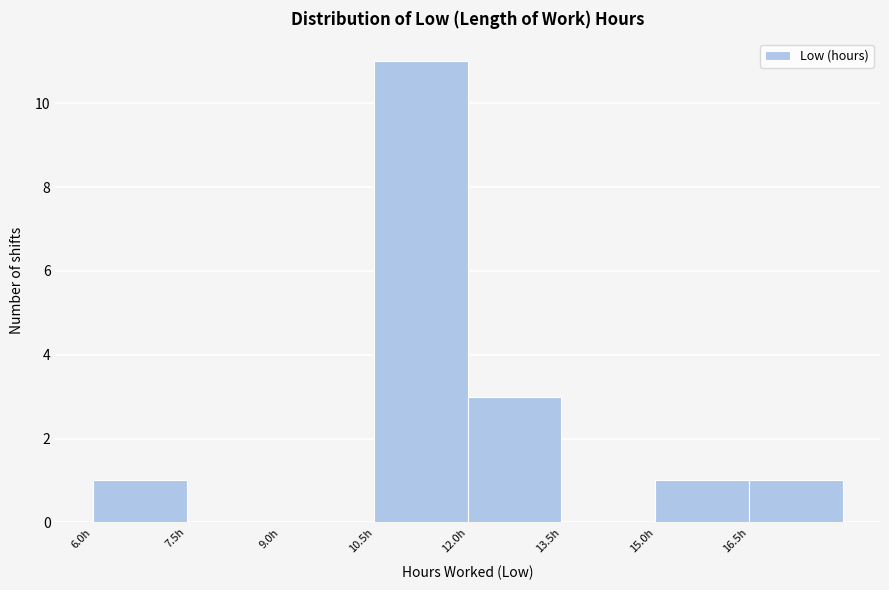

Reading left to right, list every bar in this chart as the range it spans on the x-axis followed by its height. Neither the bar edges nor the heights are printed on the chart, so give them approximately, as read against the axes.

6.0 to 7.5: 1
7.5 to 9.0: 0
9.0 to 10.5: 0
10.5 to 12.0: 11
12.0 to 13.5: 3
13.5 to 15.0: 0
15.0 to 16.5: 1
16.5 to 18.0: 1